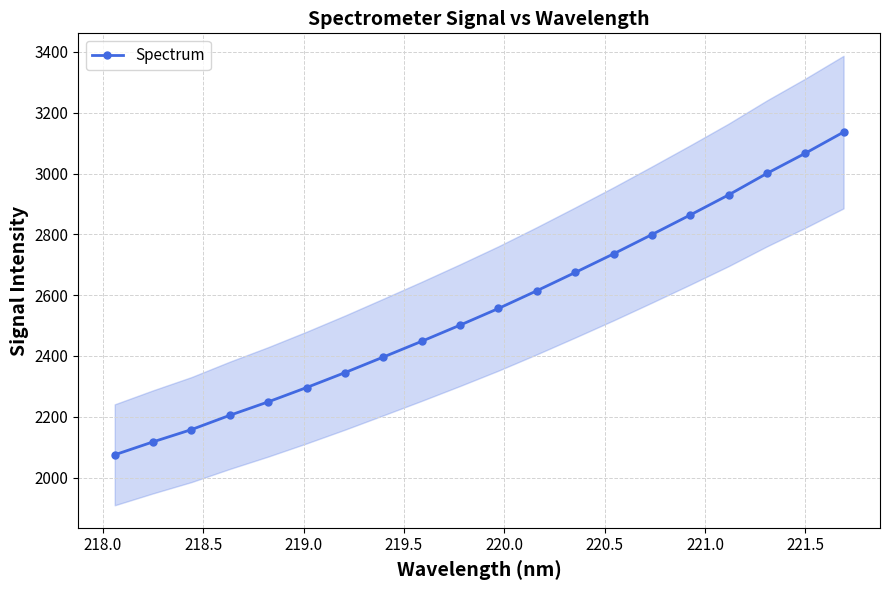

What is the minimum value shown in the chart?

2075.0